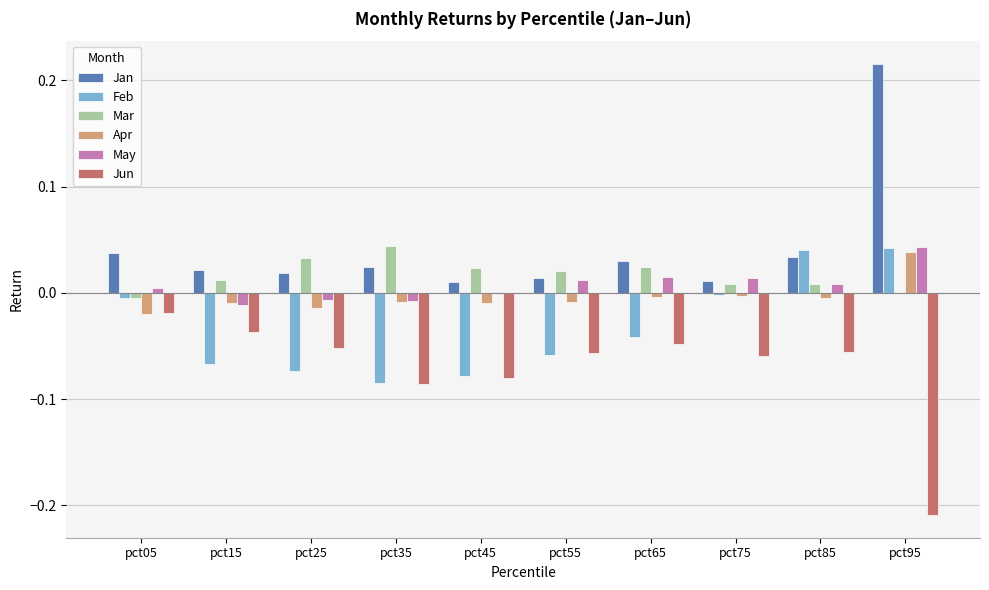

Which series changed the most between pct05 and pct85?

Feb